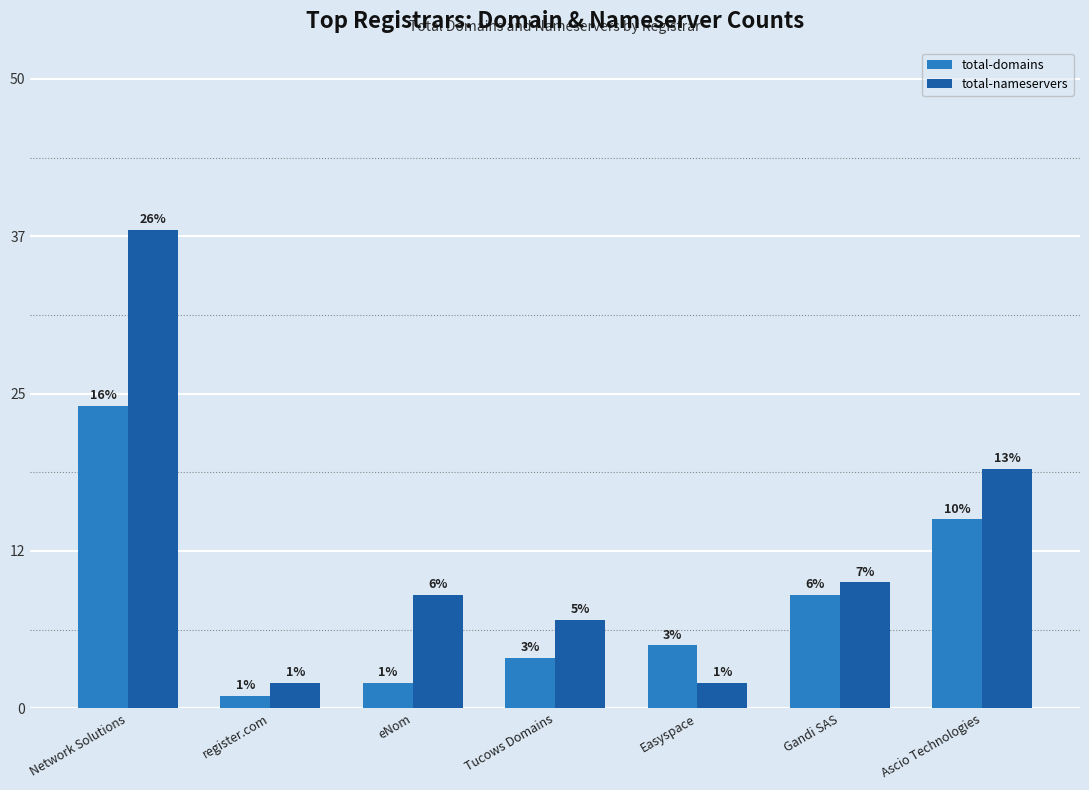

Reading left to right, transcribe all the data shown in this chart.

total-domains: 24	1	2	4	5	9	15
total-nameservers: 38	2	9	7	2	10	19